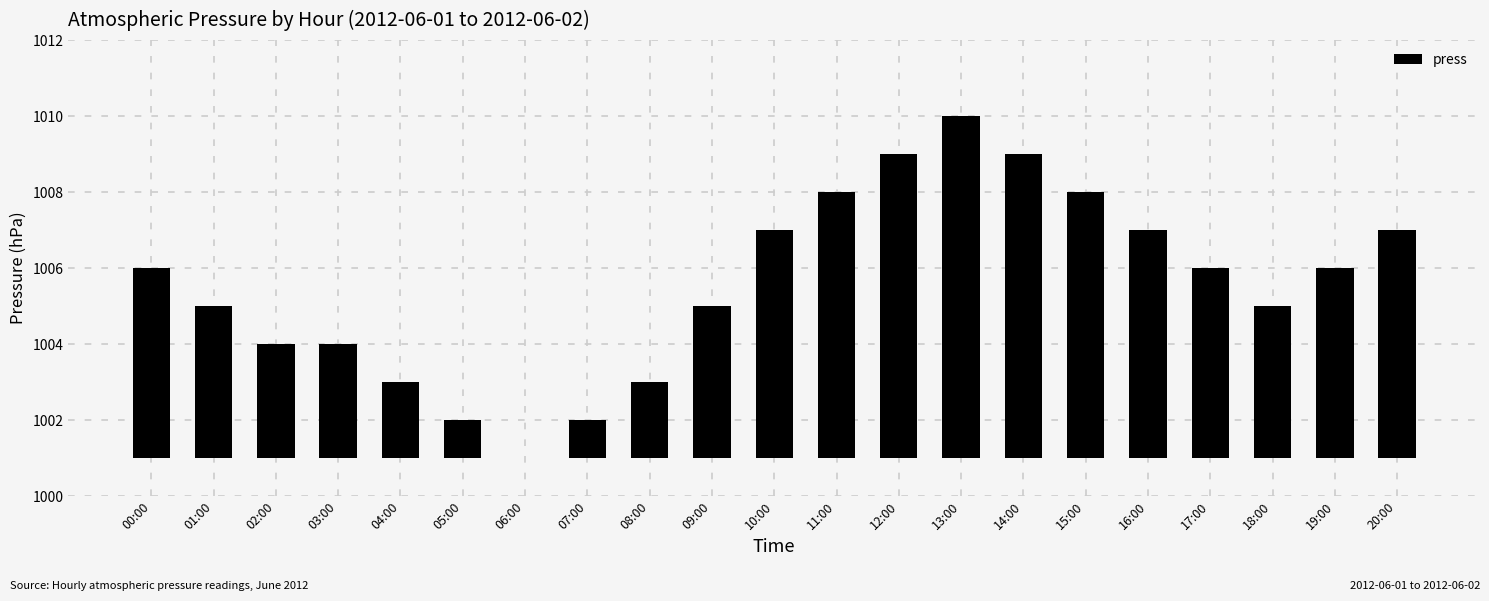

The chart shows a value of 11 at 14:00. True or false?

False